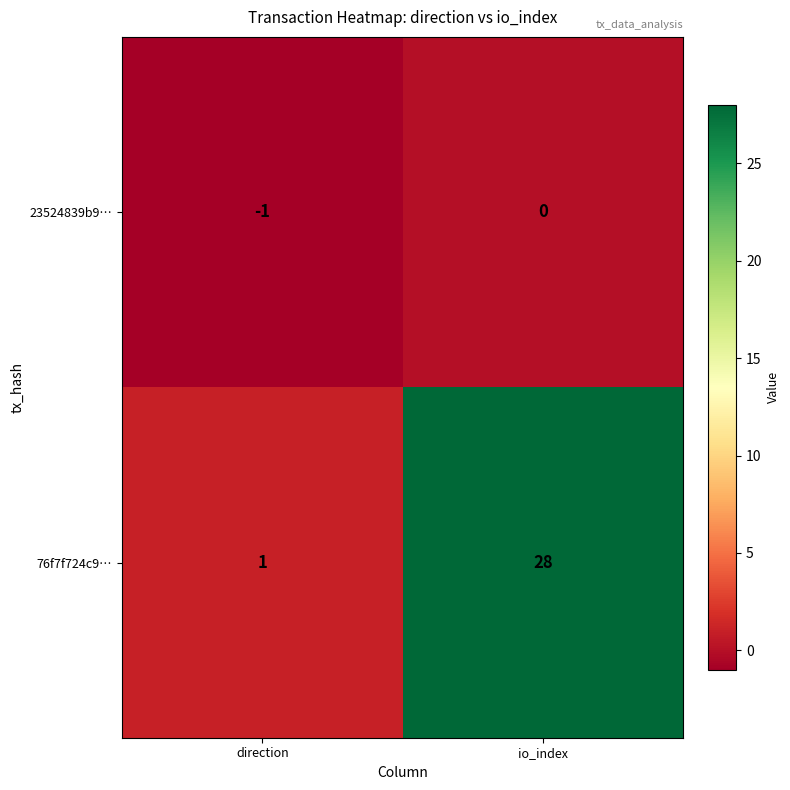

Rank the series by their average value, from highest to lowest.

76f7f724c9…, 23524839b9…